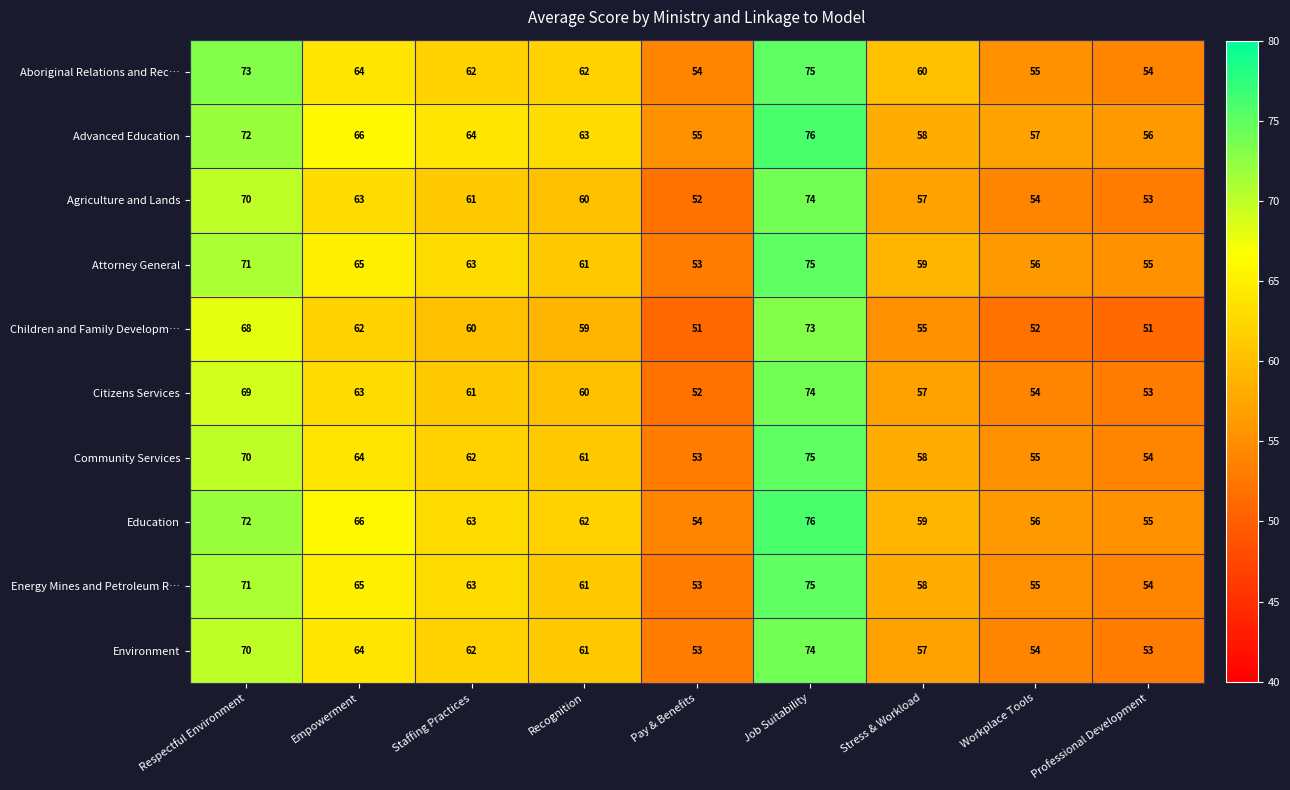

What is the difference between the maximum and minimum values in the Advanced Education series?

21